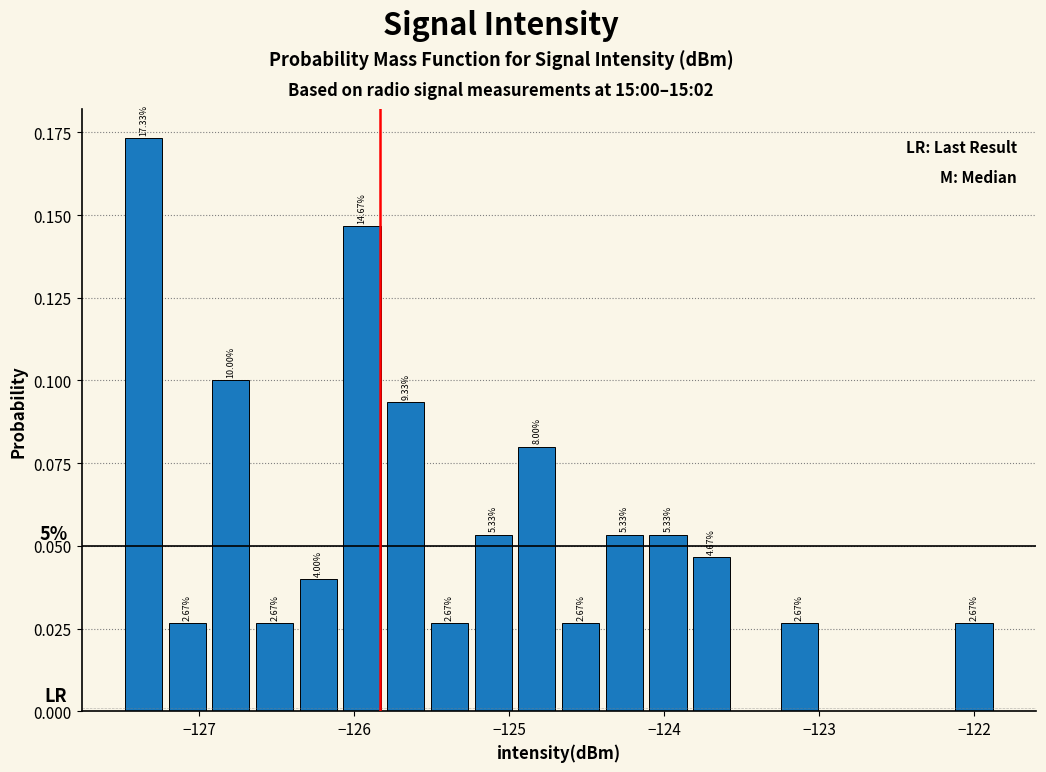

Read against the x-axis, roughly where is the centre of the tallest bar?

-127.4